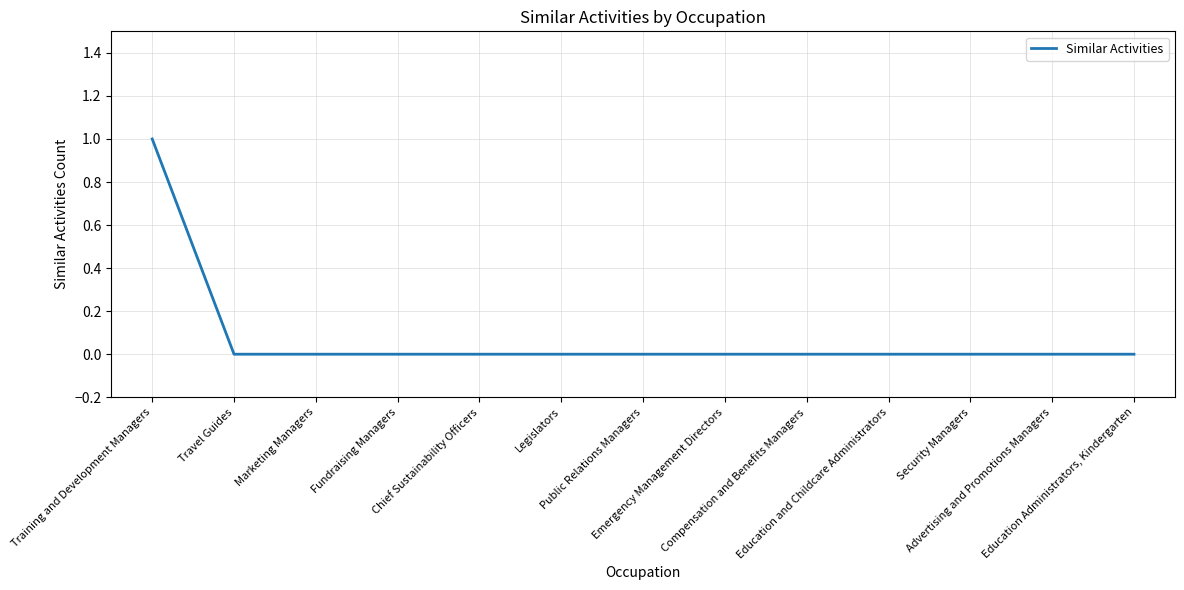

Does the chart have visible grid lines?

Yes